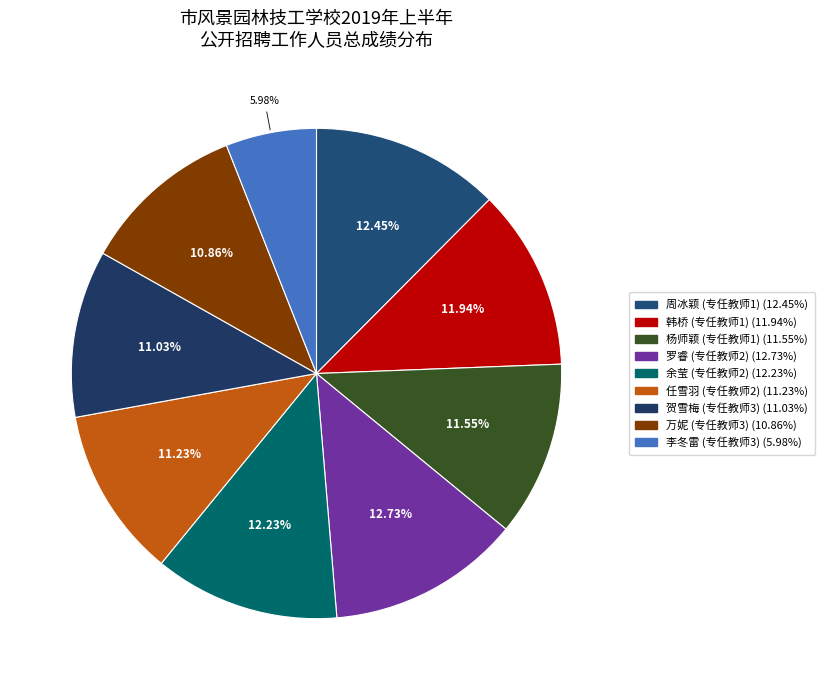

Which slice is the largest?

罗睿 (专任教师2)